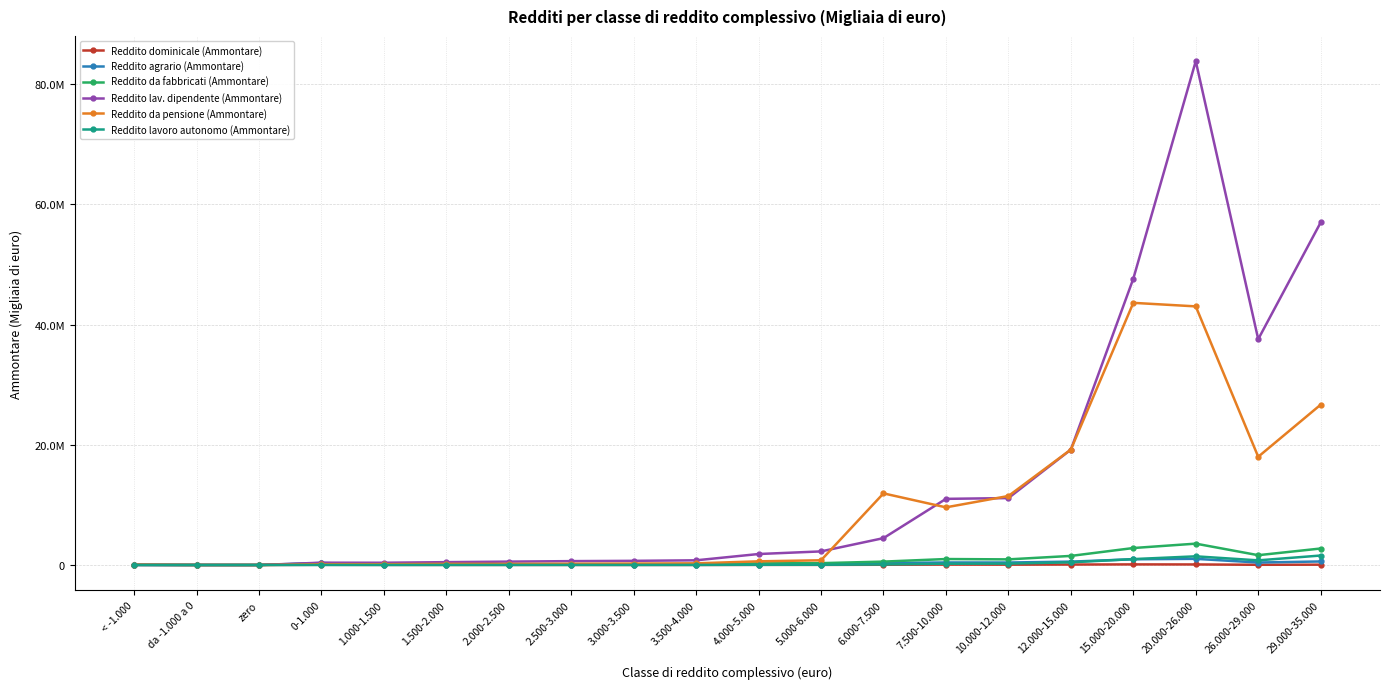

Which series has the widest spread of values?

Reddito lav. dipendente (Ammontare)